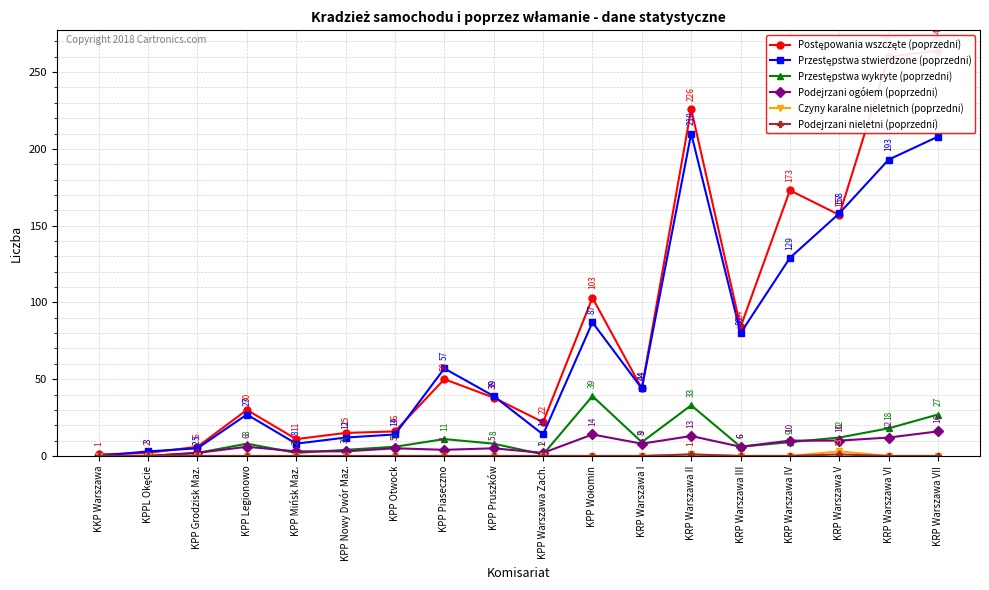

What is the spread (max minus min) of values at KRP Warszawa VII?

264